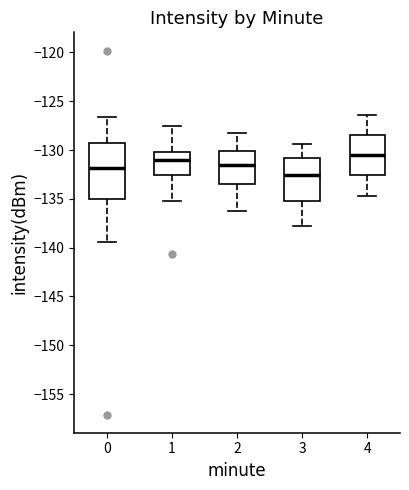

Which box's median line is the highest?

4